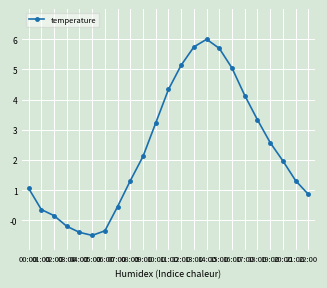

What is the value of the 21st point from the left?

2.0